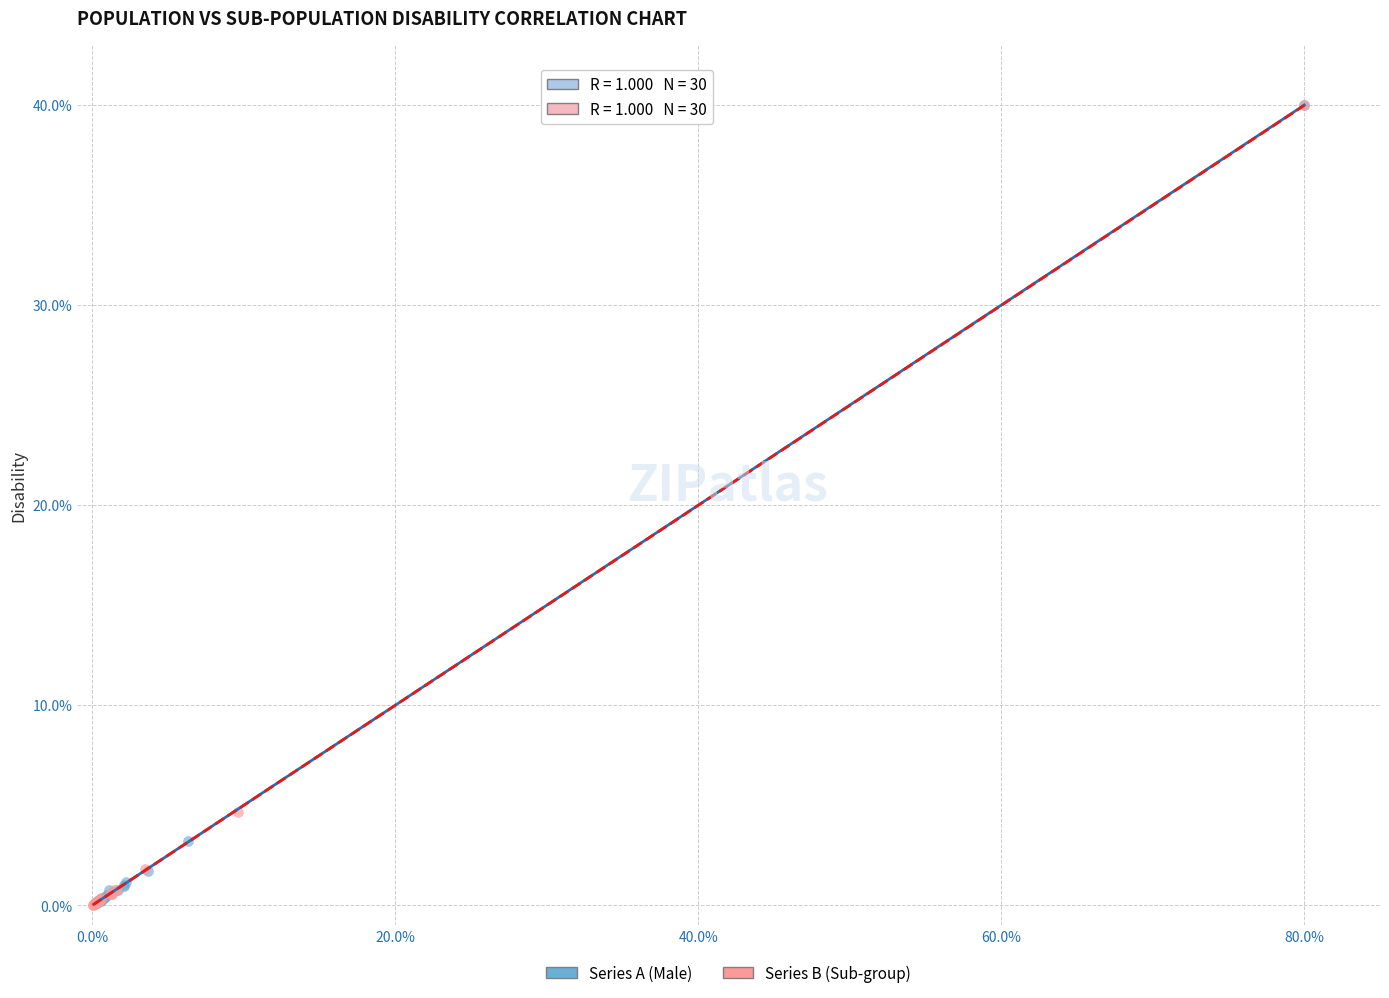

Which series has the largest Y range (max minus min)?

Series B (Sub-group)